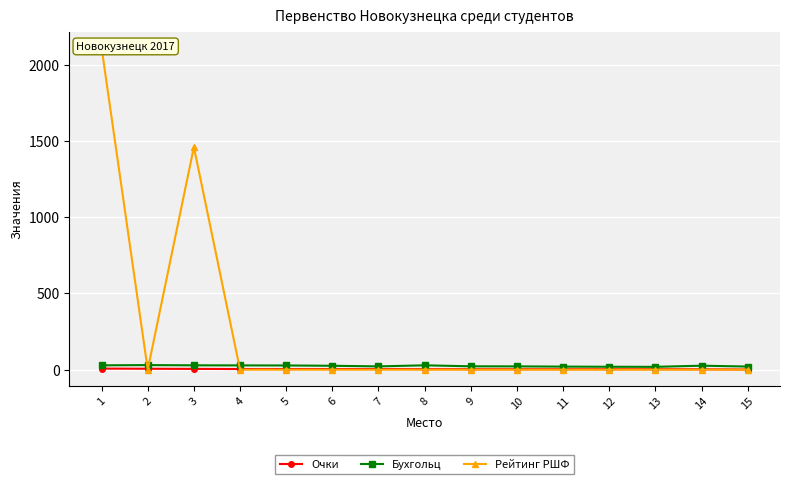

At 1, list the series in order from smallest to largest.

Очки, Бухгольц, Рейтинг РШФ